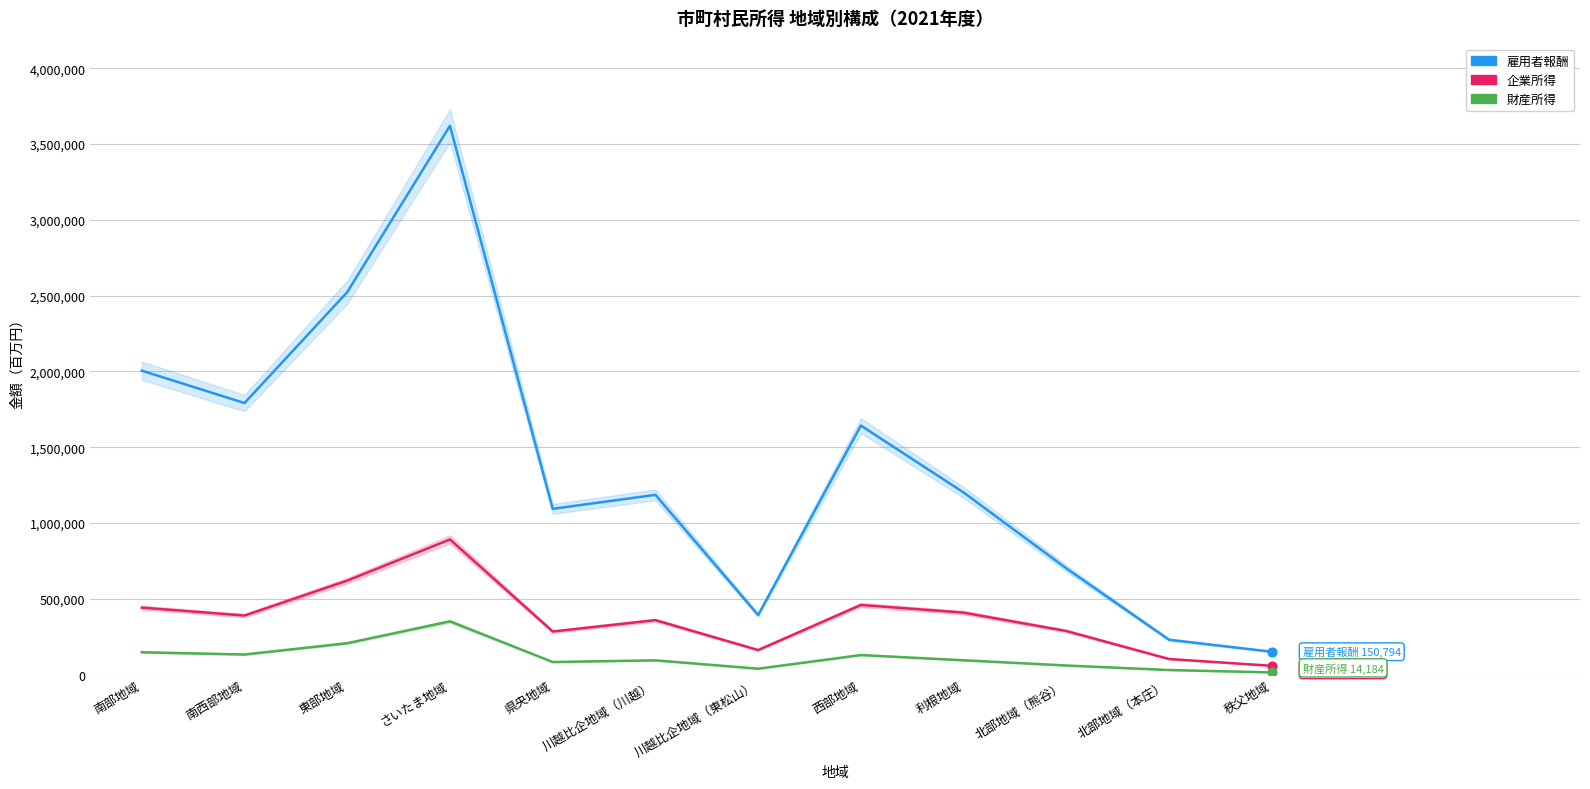

Which series has the widest spread of Y values?

雇用者報酬